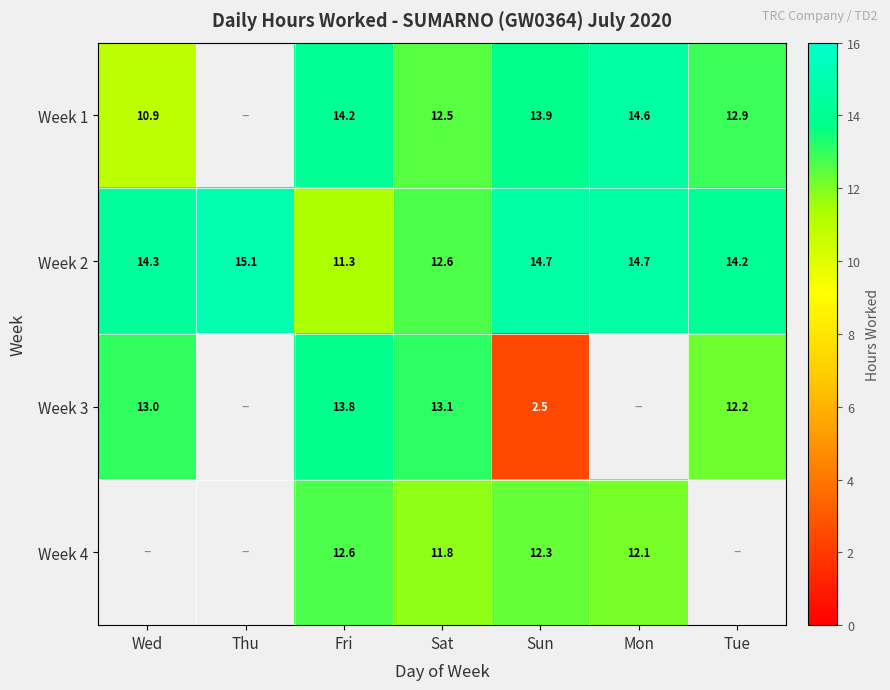

Is the value of Week 2 at Sun greater than the value of Week 1 at Mon?

Yes